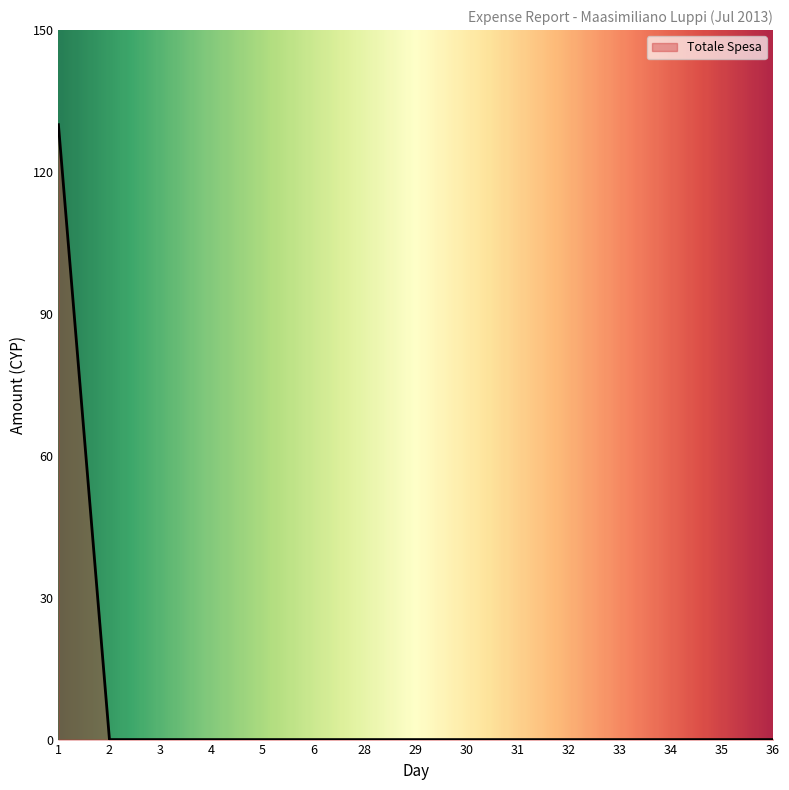

Reading left to right, extract all data points from this chart.

130	0	0	0	0	0	0	0	0	0	0	0	0	0	0